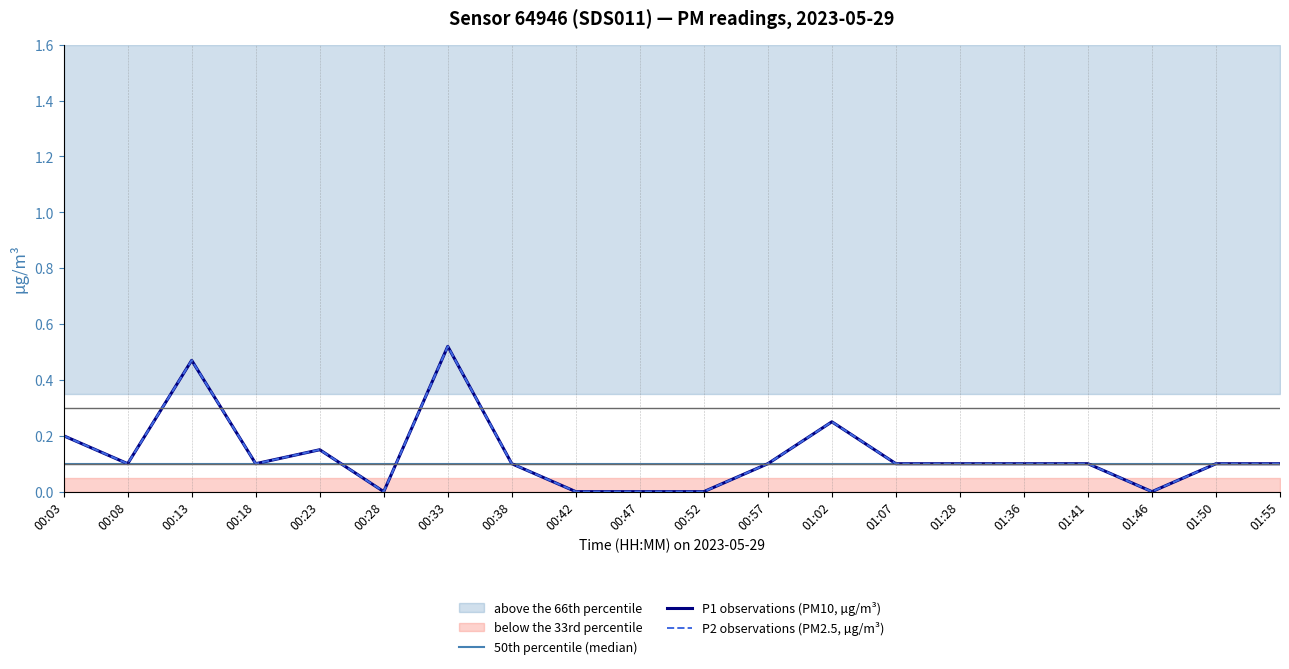

At which category is the sum across all series the highest?

00:33